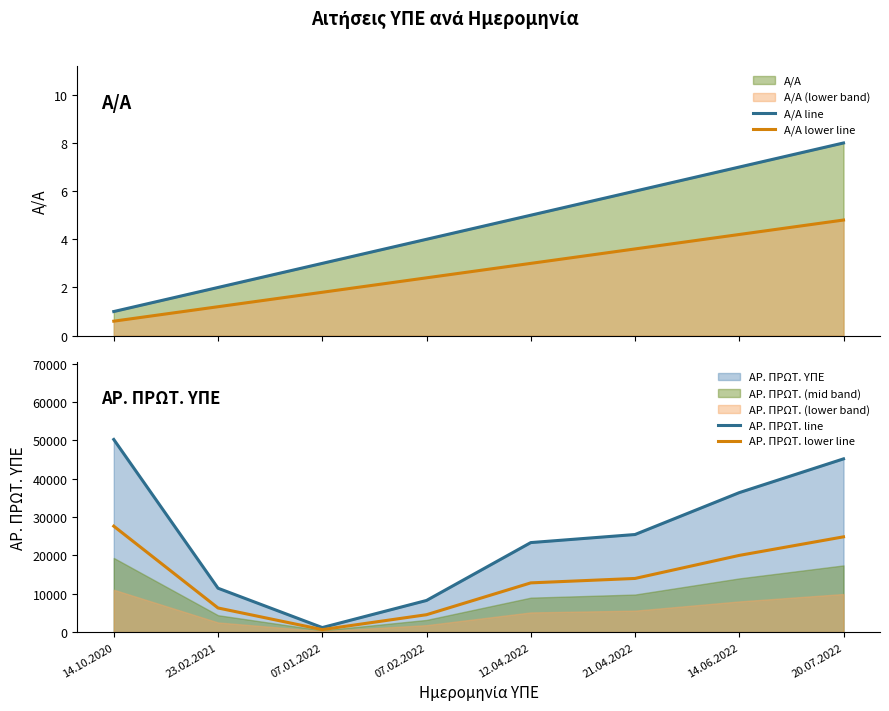

True or false: ΑΡ. ΠΡΩΤ. line and ΑΡ. ΠΡΩΤ. lower line cross at least once.

False